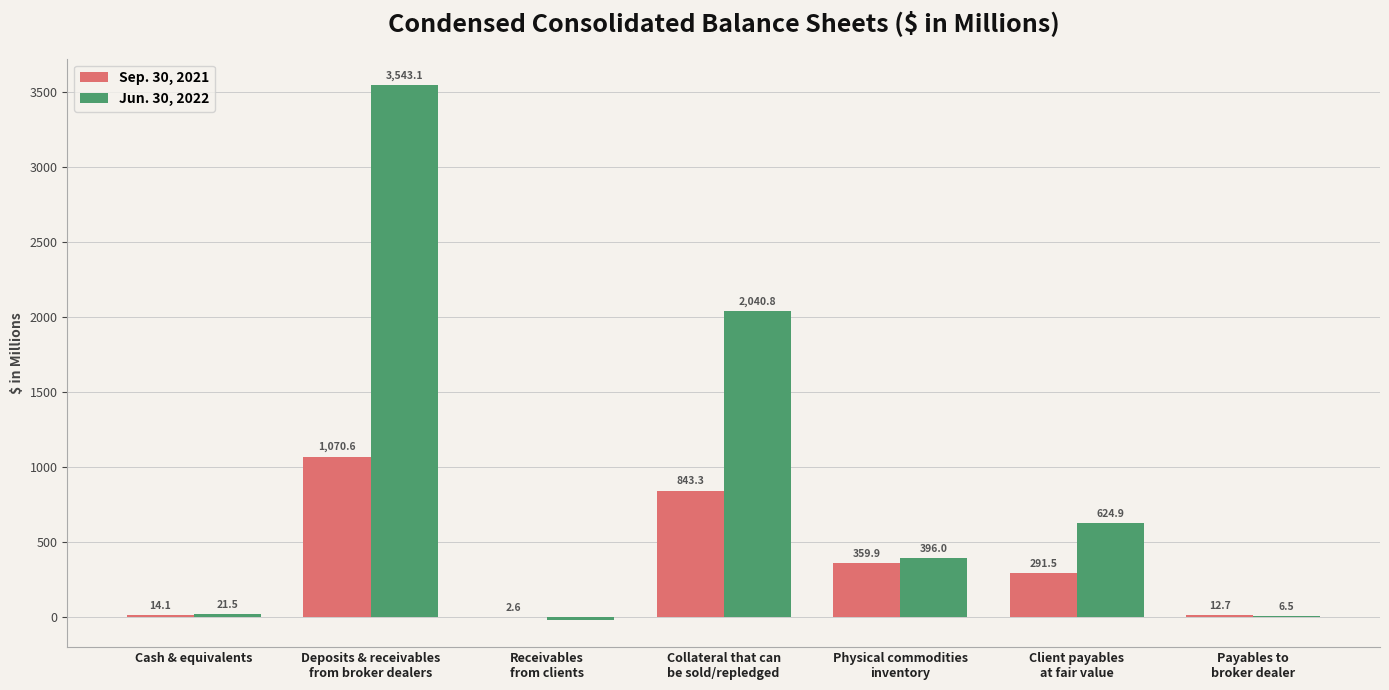

What is the maximum value for Sep. 30, 2021?

1070.6